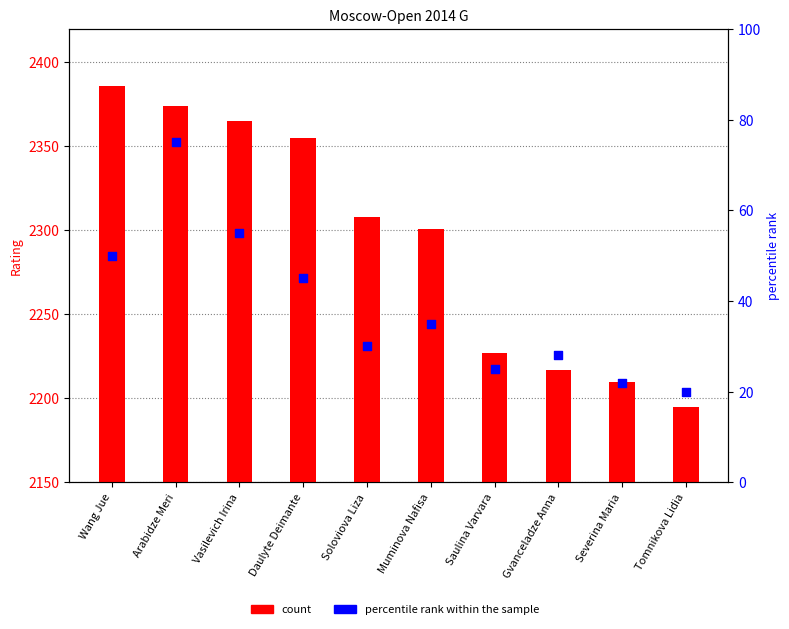

At which category is the sum across all series the highest?

Arabidze Meri